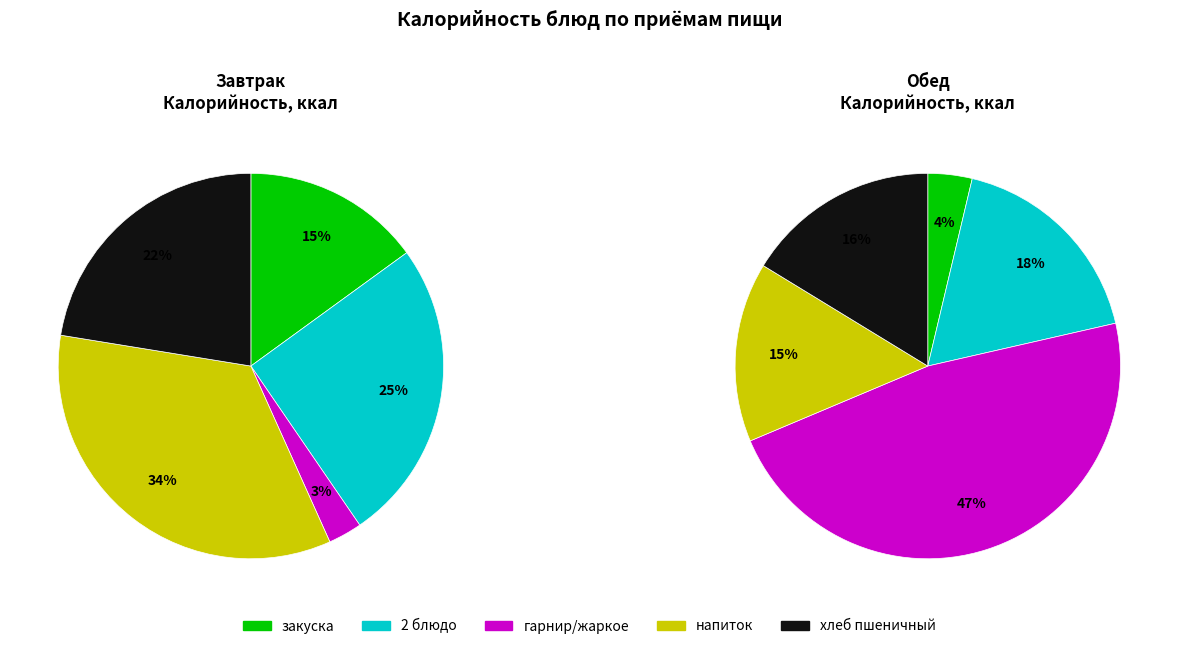

Combined, do гарнир/жаркое and хлеб пшеничный account for over 50%?

No